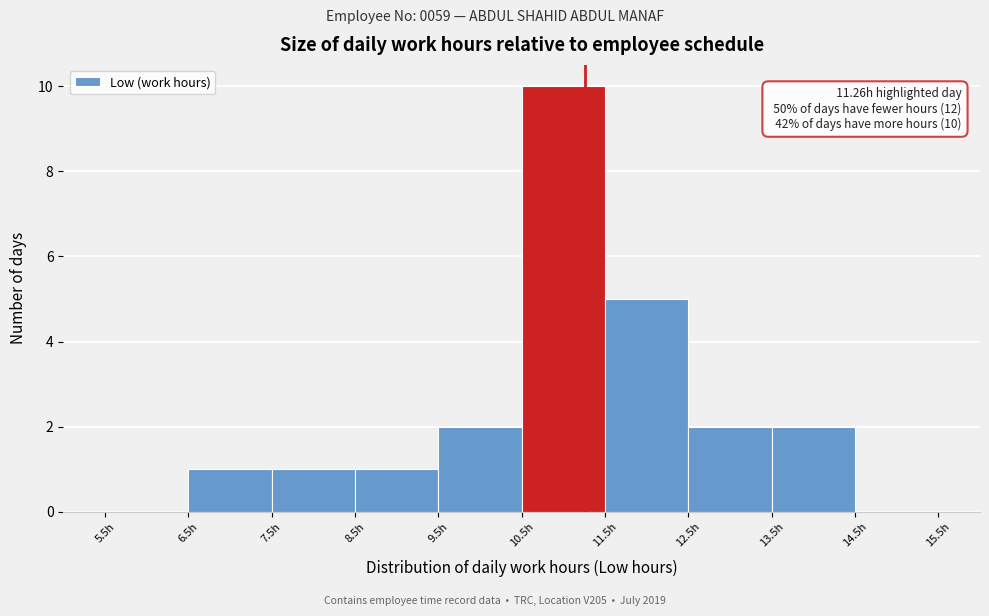

Which range on the x-axis has the tallest bar?

10.5 to 11.5